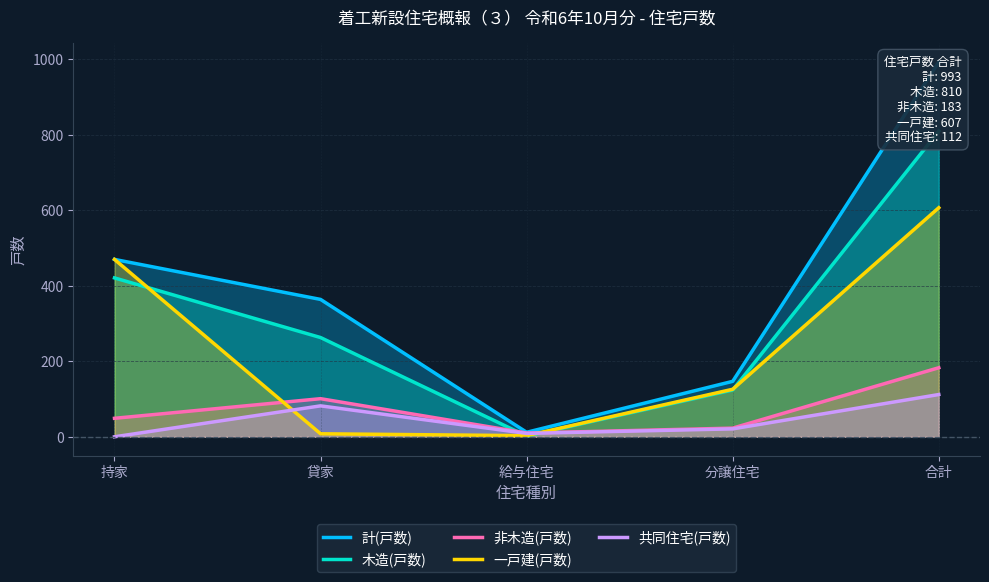

List the labels in order of 一戸建(戸数) value, largest first.

合計, 持家, 分譲住宅, 貸家, 給与住宅